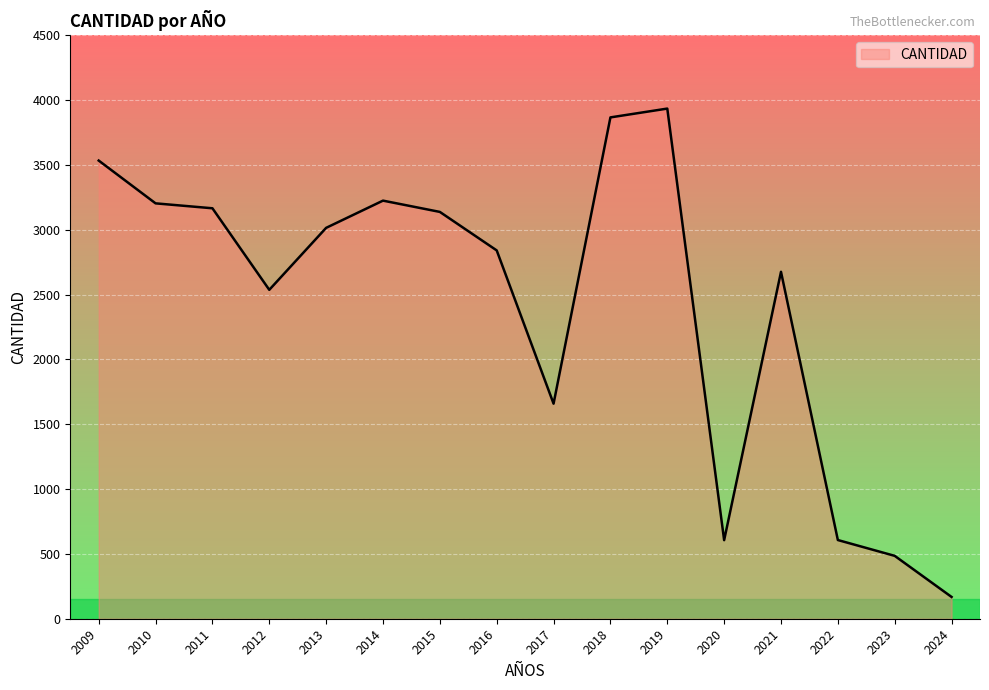

What is the change in value from 2014 to 2021?

-549